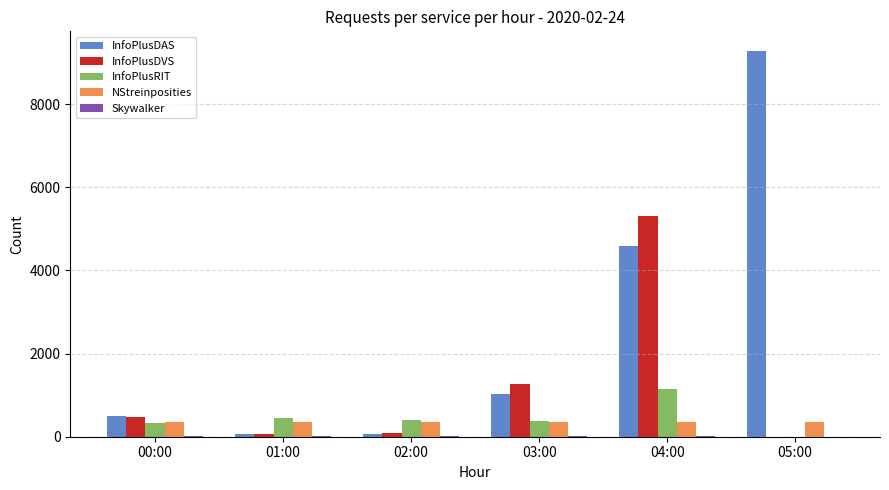

True or false: InfoPlusDVS has a value of 67 at 01:00.

True